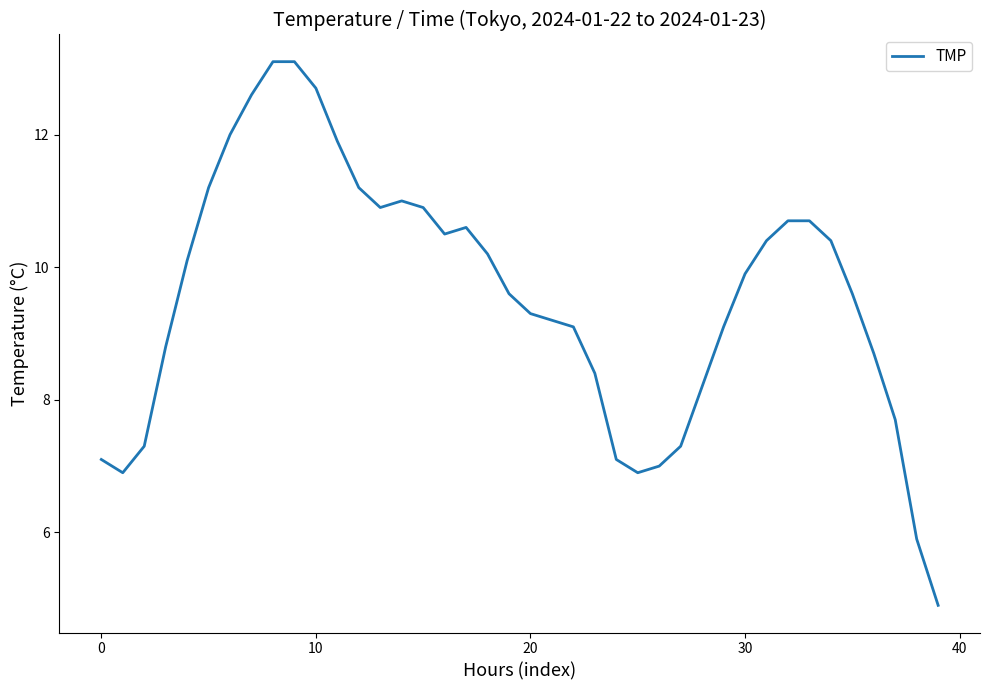

What is the minimum value shown in the chart?

4.9